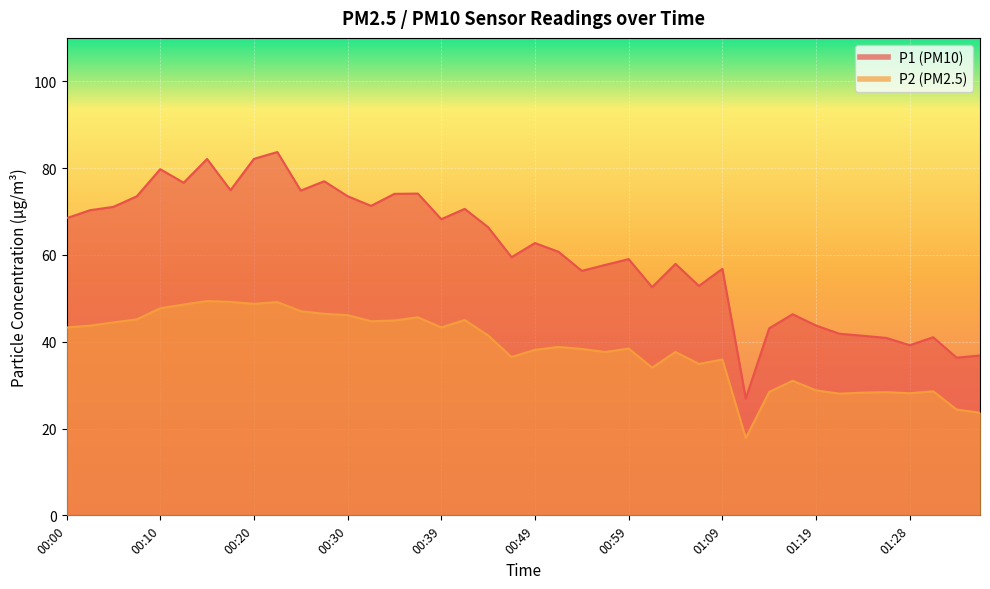

Reading left to right, list all the values displayed in this chart.

P1: 00:00=68.5	00:03=70.3	00:05=71.1	00:08=73.5	00:10=79.8	00:13=76.6	00:15=82.1	00:18=74.9	00:20=82.1	00:22=83.7	00:25=74.8	00:27=77.0	00:30=73.5	00:32=71.3	00:35=74.1	00:37=74.1	00:39=68.2	00:42=70.6	00:45=66.4	00:47=59.5	00:49=62.7	00:52=60.7	00:54=56.3	00:57=57.7	00:59=59.0	01:02=52.6	01:04=57.9	01:06=52.9	01:09=56.8	01:11=26.9	01:14=43.1	01:16=46.3	01:19=43.7	01:21=41.8	01:23=41.4	01:26=40.9	01:28=39.2	01:31=41.0	01:33=36.3	01:36=36.8
P2: 00:00=43.3	00:03=43.7	00:05=44.5	00:08=45.1	00:10=47.7	00:13=48.6	00:15=49.4	00:18=49.2	00:20=48.7	00:22=49.1	00:25=47.0	00:27=46.4	00:30=46.1	00:32=44.7	00:35=44.9	00:37=45.6	00:39=43.3	00:42=45.0	00:45=41.5	00:47=36.5	00:49=38.1	00:52=38.8	00:54=38.3	00:57=37.6	00:59=38.4	01:02=34.0	01:04=37.6	01:06=34.9	01:09=35.9	01:11=17.8	01:14=28.4	01:16=31.0	01:19=28.8	01:21=28.0	01:23=28.3	01:26=28.4	01:28=28.1	01:31=28.6	01:33=24.4	01:36=23.6